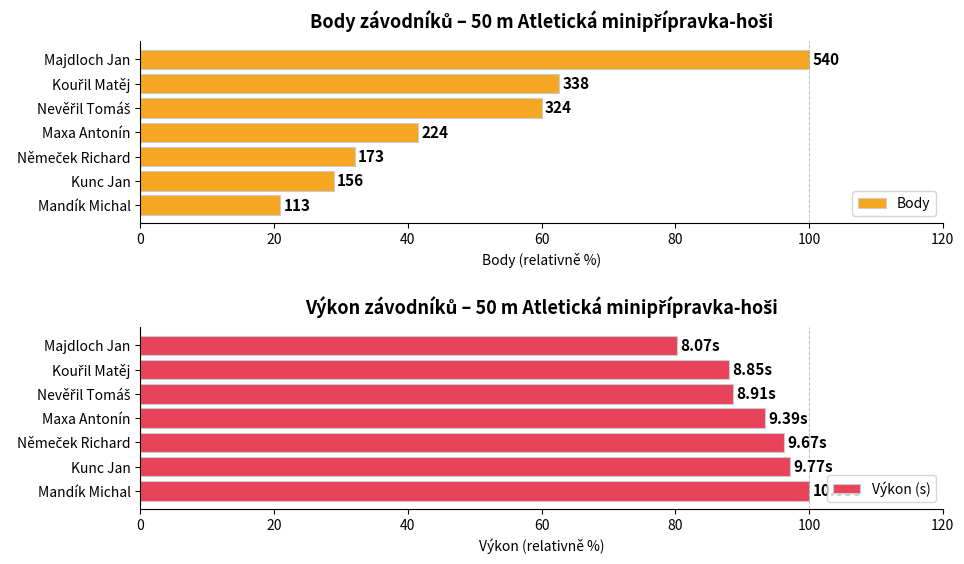

How many bars are there in total?

14